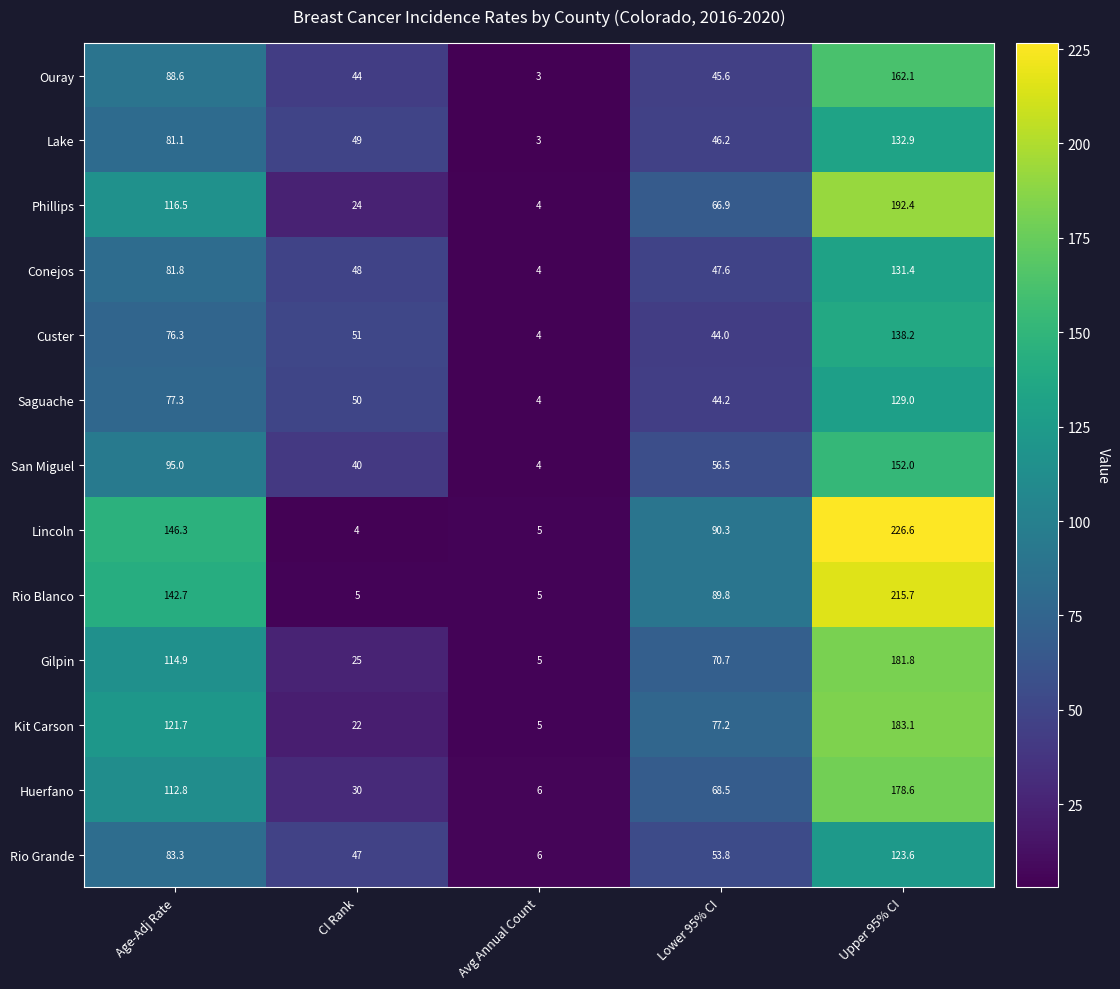

The Lake series shows 122.0 at Age-Adj Rate. True or false?

False